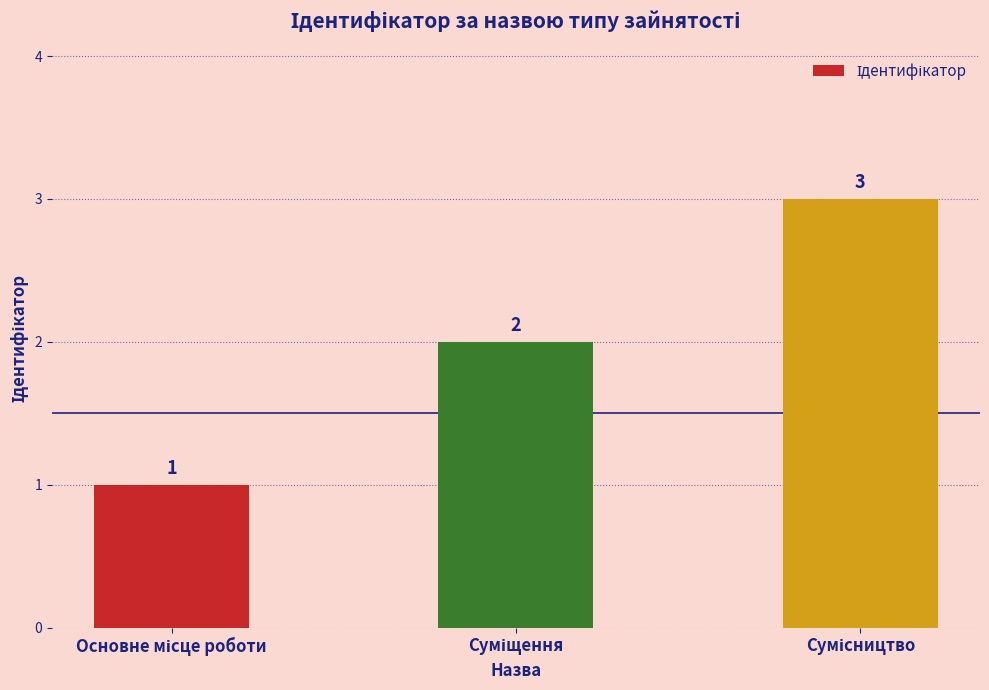

What is the value of the 1st bar from the left?

1